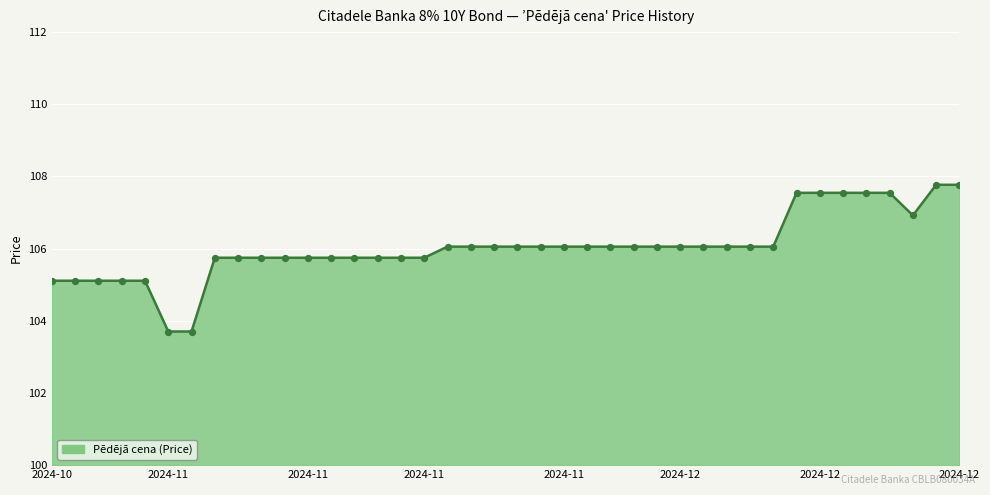

What is the minimum value shown in the chart?

103.7